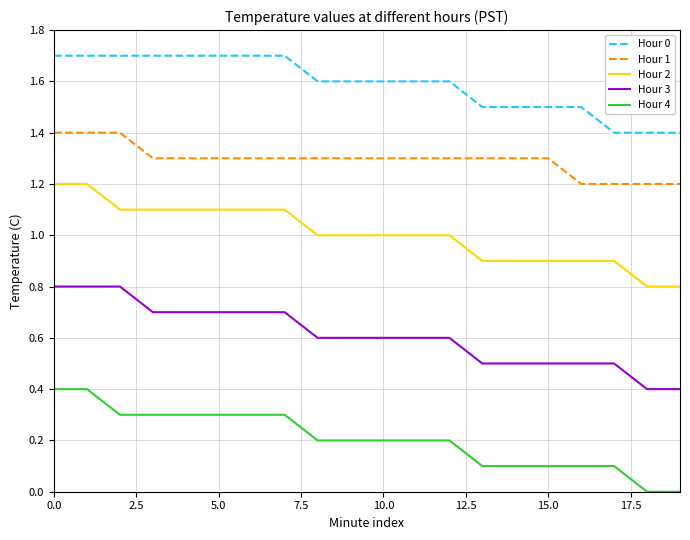

Which series has the largest total across all categories?

Hour 0